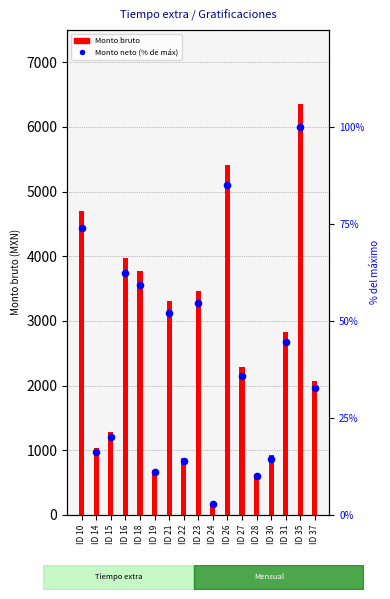

Is the value of Monto bruto at ID 35 greater than the value of Monto neto (% of max) at ID 10?

Yes